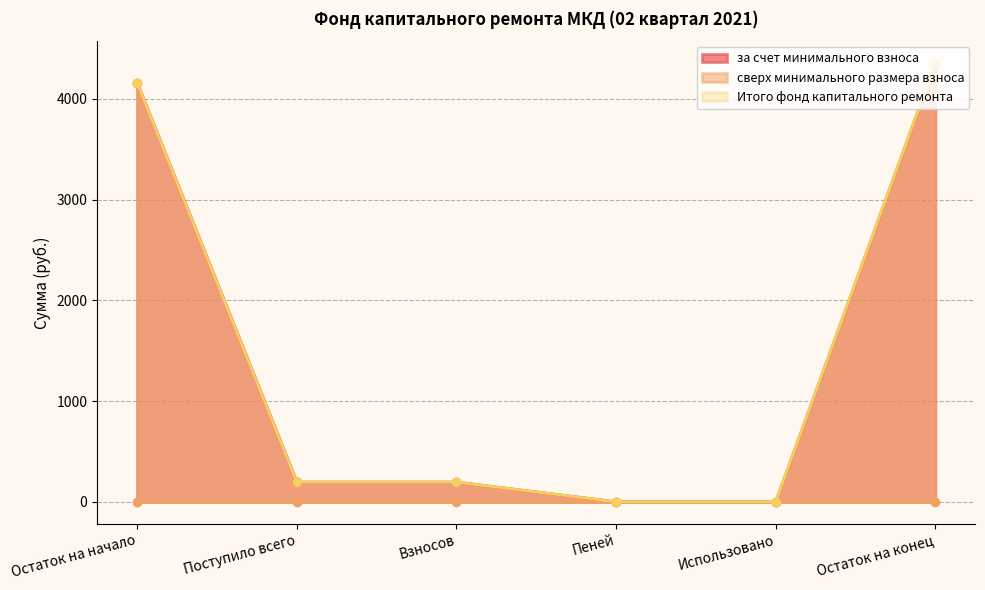

What is the difference between the second highest and minimum values in the Итого фонд капитального ремонта series?

4159.0